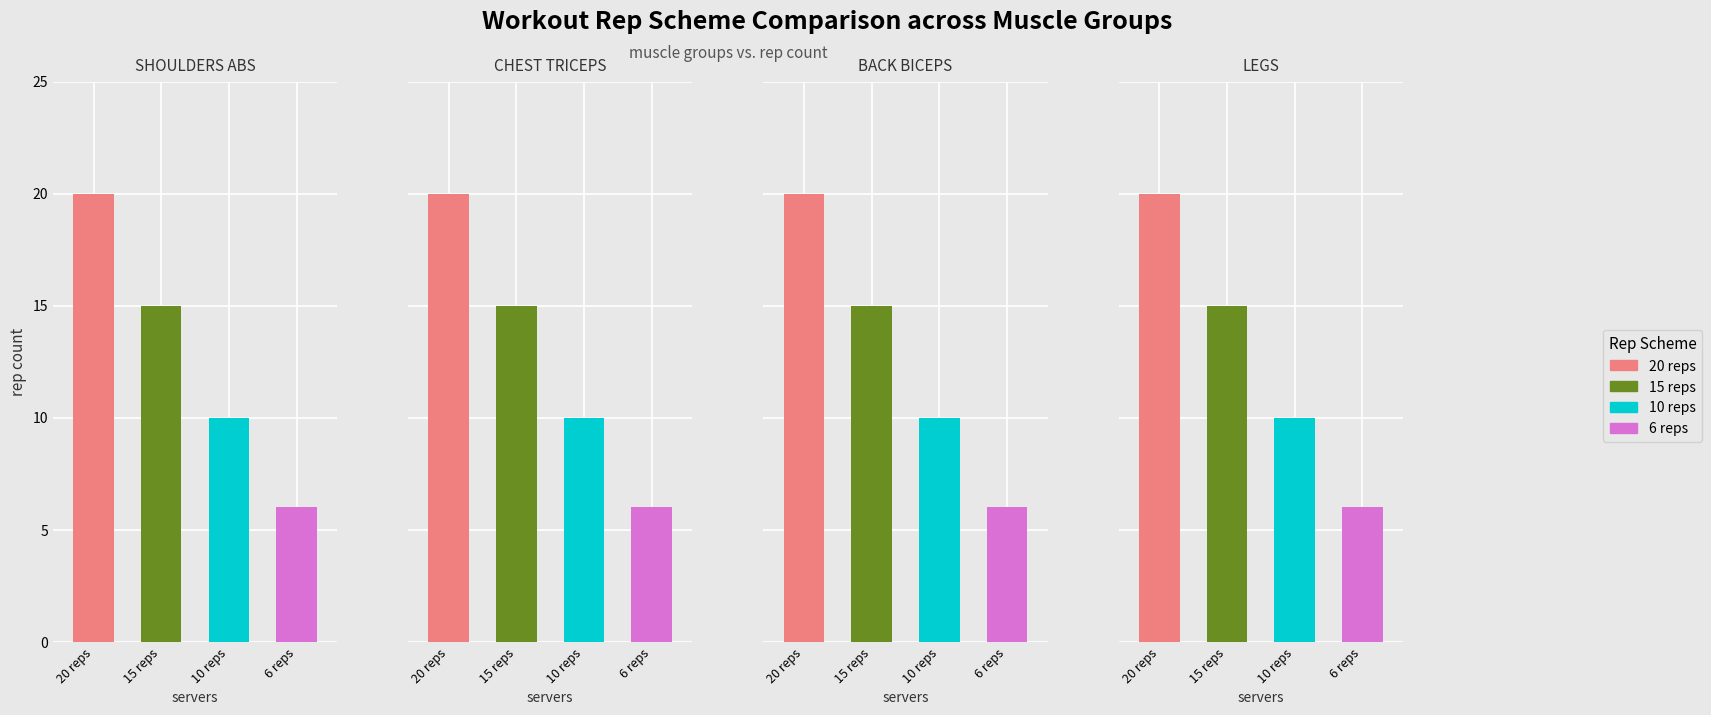

What are all the series names shown in the legend?

20 reps, 15 reps, 10 reps, 6 reps